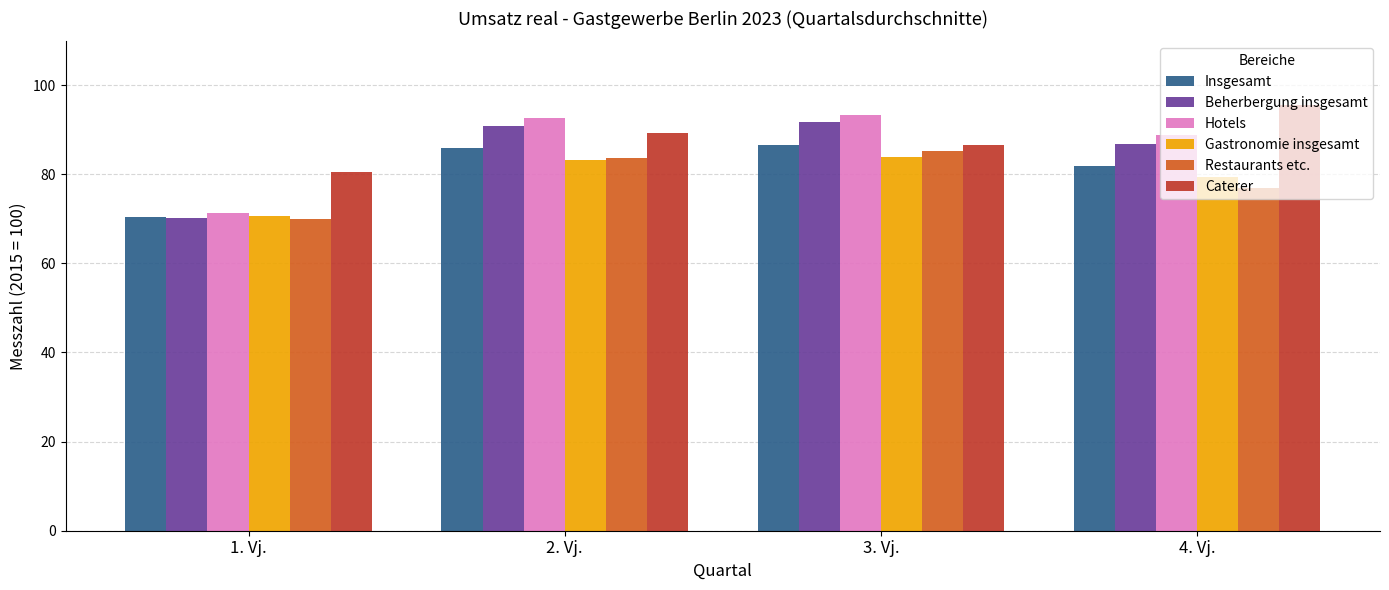

Which label corresponds to the largest value in the chart?

4. Vj.